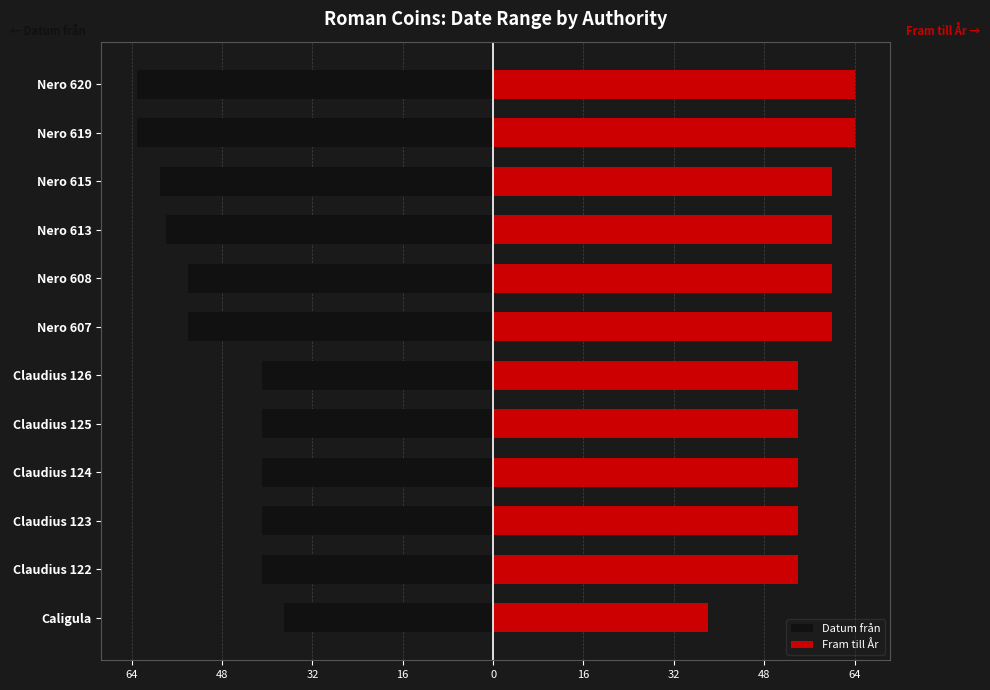

Does the chart contain stacked bars?

No